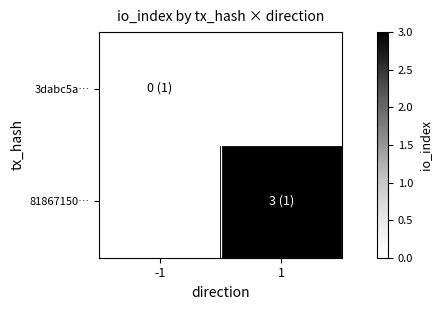

Between -1 and 1, which series saw the biggest shift?

81867150…